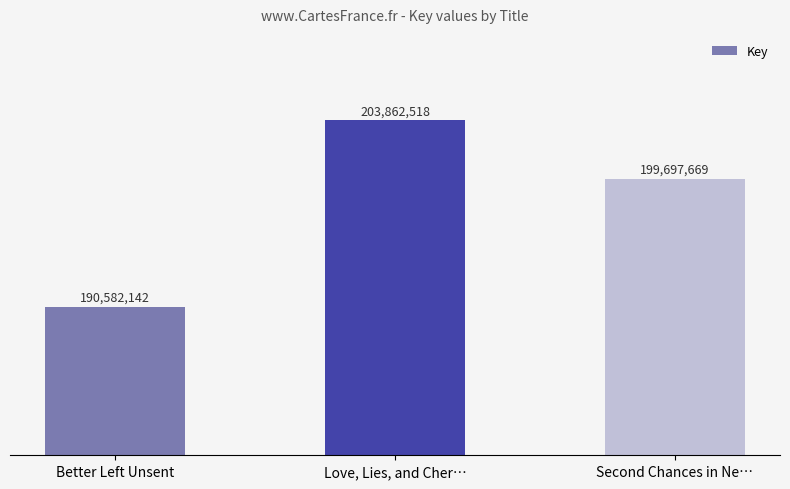

What is the sum of all values?

594142329